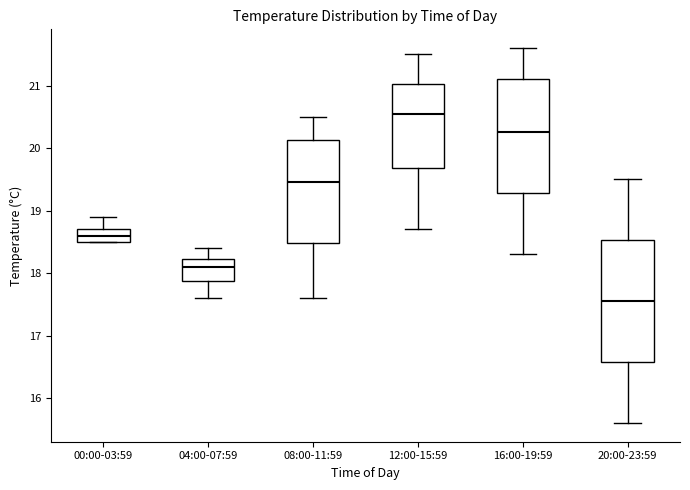

Reading left to right, transcribe this box plot: for each box, give where its median line is, the range the box spans, and where its two whiskers end, as read against the y-axis. The values are not printed on the chart, so give them approximately, as read against the axis.

00:00-03:59: median 18.6, box 18.5 to 18.7, whiskers 18.5 to 18.9
04:00-07:59: median 18.1, box 17.9 to 18.2, whiskers 17.6 to 18.4
08:00-11:59: median 19.5, box 18.5 to 20.1, whiskers 17.6 to 20.5
12:00-15:59: median 20.6, box 19.7 to 21.0, whiskers 18.7 to 21.5
16:00-19:59: median 20.3, box 19.3 to 21.1, whiskers 18.3 to 21.6
20:00-23:59: median 17.6, box 16.6 to 18.5, whiskers 15.6 to 19.5